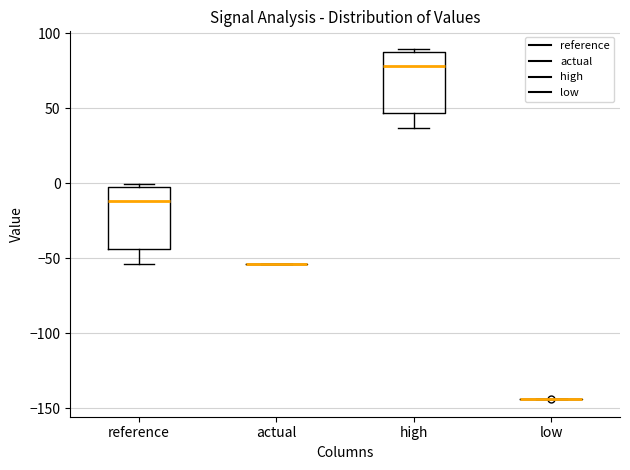

Reading left to right, read every box against the y-axis: the position of its median line, the range the box covers, and the ends of its whiskers. The values are not printed on the chart, so give them approximately, as read against the axis.

reference: median -10, box -45 to -5, whiskers -55 to 0
actual: box collapsed to a line at -55, whiskers -55 to -55
high: median 80, box 45 to 90, whiskers 35 to 90 (just above the box's upper edge)
low: box collapsed to a line at -145, whiskers -145 to -145